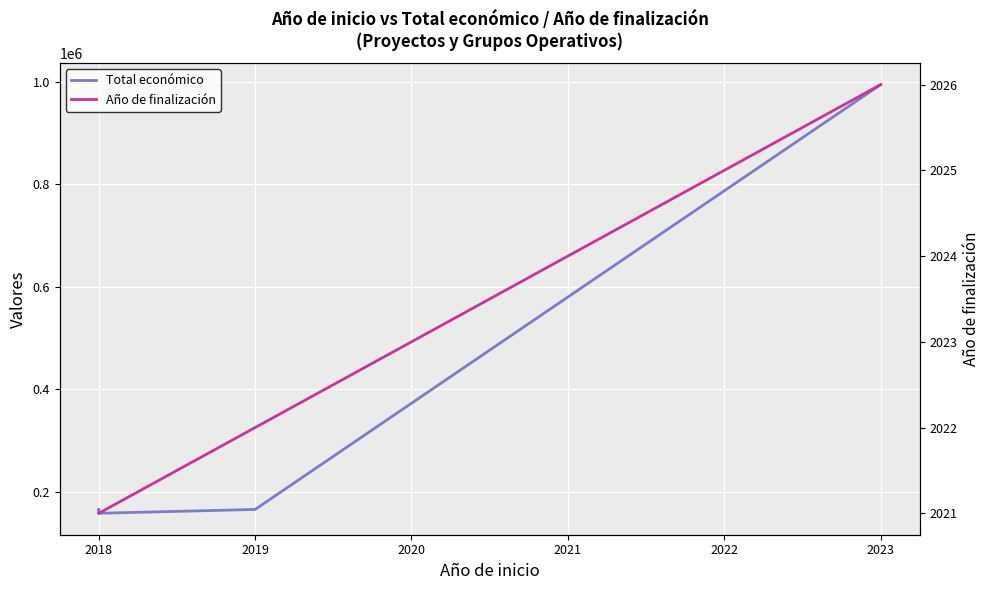

Is this an area chart (filled region under the line)?

No